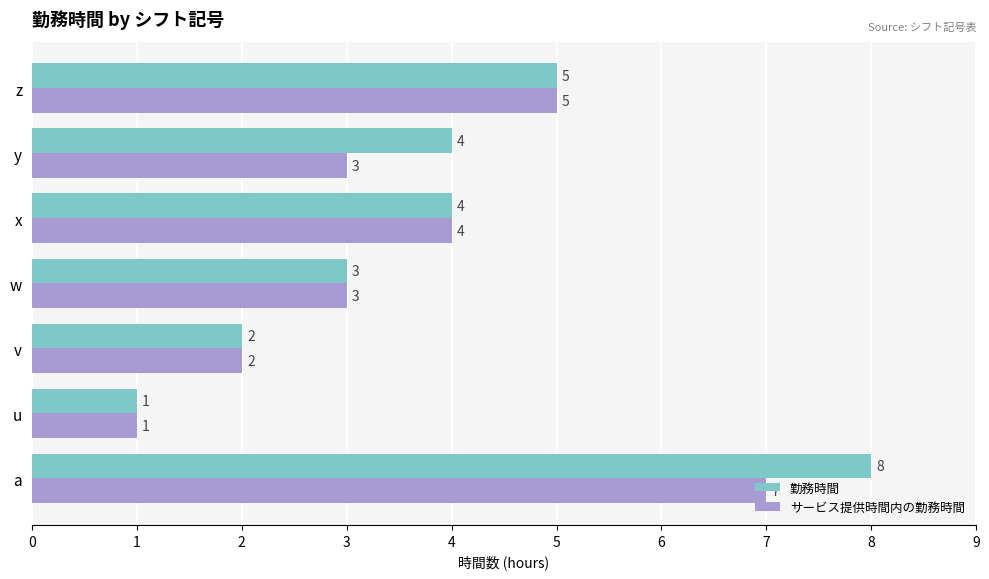

Count the number of data series in this chart.

2